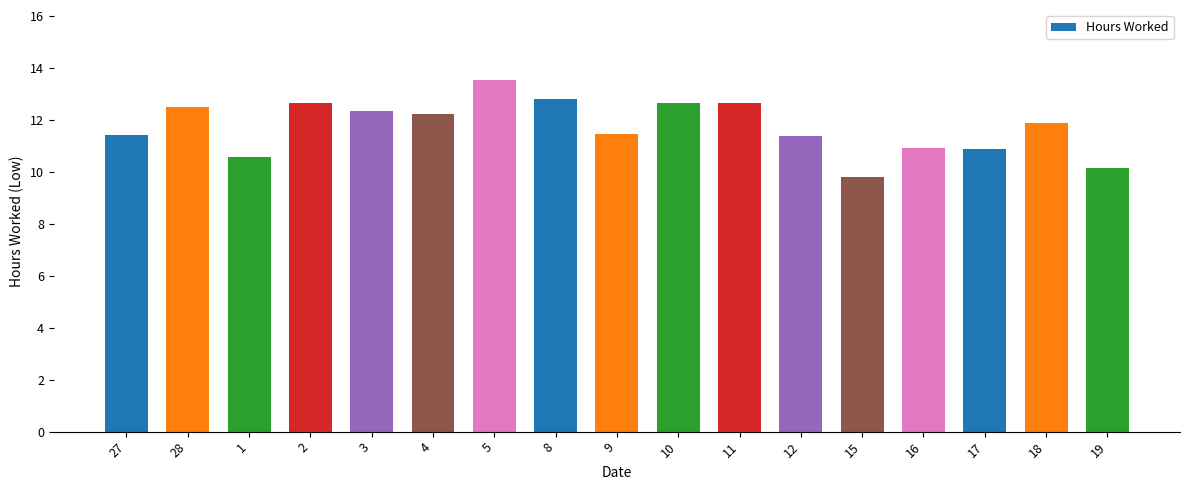

What is the value of the 8th bar from the left?

12.8